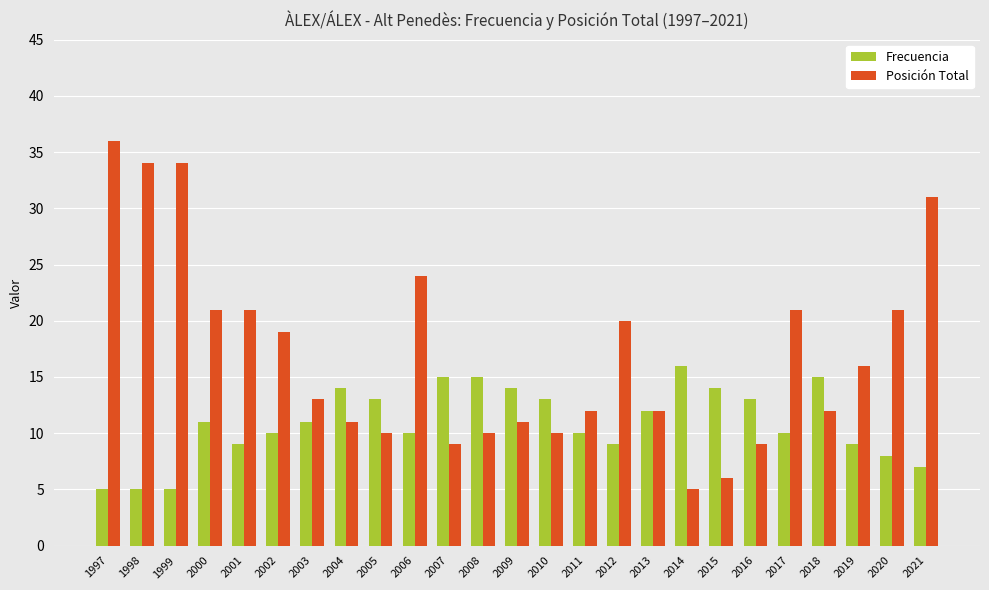

Reading left to right, extract all data points from this chart.

Frecuencia: 1997=5	1998=5	1999=5	2000=11	2001=9	2002=10	2003=11	2004=14	2005=13	2006=10	2007=15	2008=15	2009=14	2010=13	2011=10	2012=9	2013=12	2014=16	2015=14	2016=13	2017=10	2018=15	2019=9	2020=8	2021=7
Posición Total: 1997=36	1998=34	1999=34	2000=21	2001=21	2002=19	2003=13	2004=11	2005=10	2006=24	2007=9	2008=10	2009=11	2010=10	2011=12	2012=20	2013=12	2014=5	2015=6	2016=9	2017=21	2018=12	2019=16	2020=21	2021=31